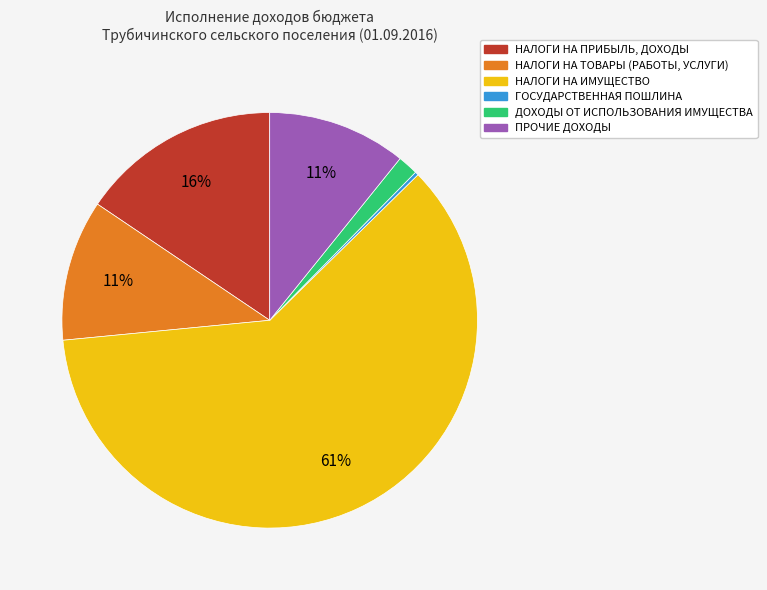

Is the sum of НАЛОГИ НА ИМУЩЕСТВО and ПРОЧИЕ ДОХОДЫ greater than half?

Yes